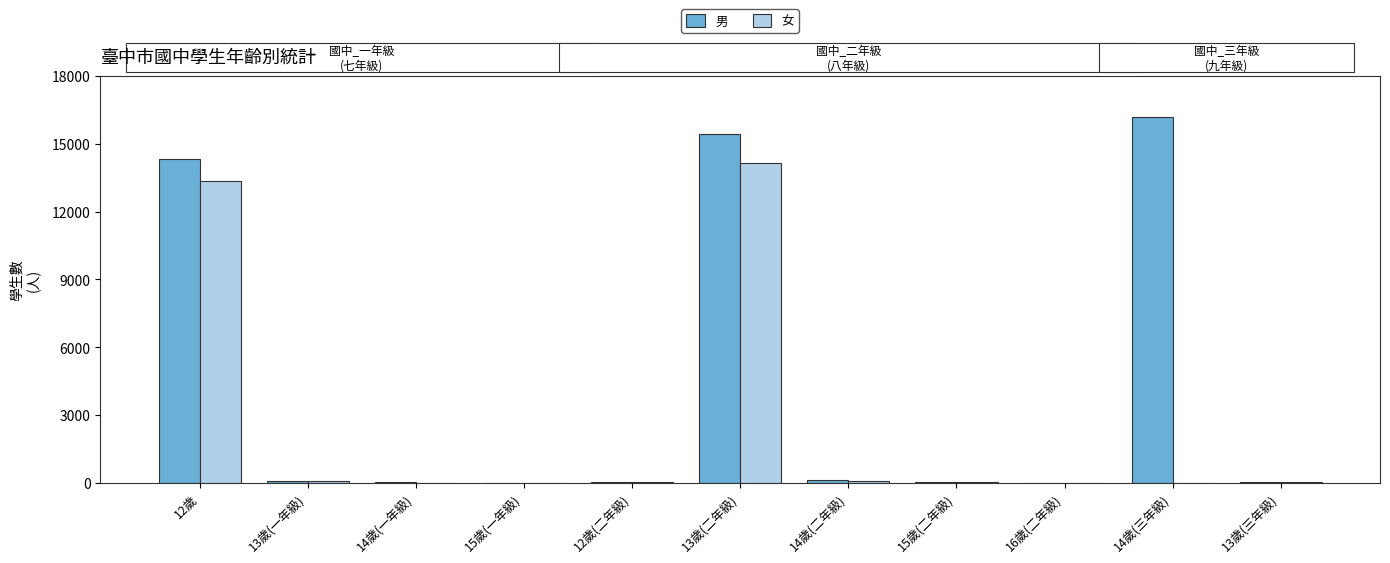

Is it true that 女 equals 31 at 13歲(三年級)?

True